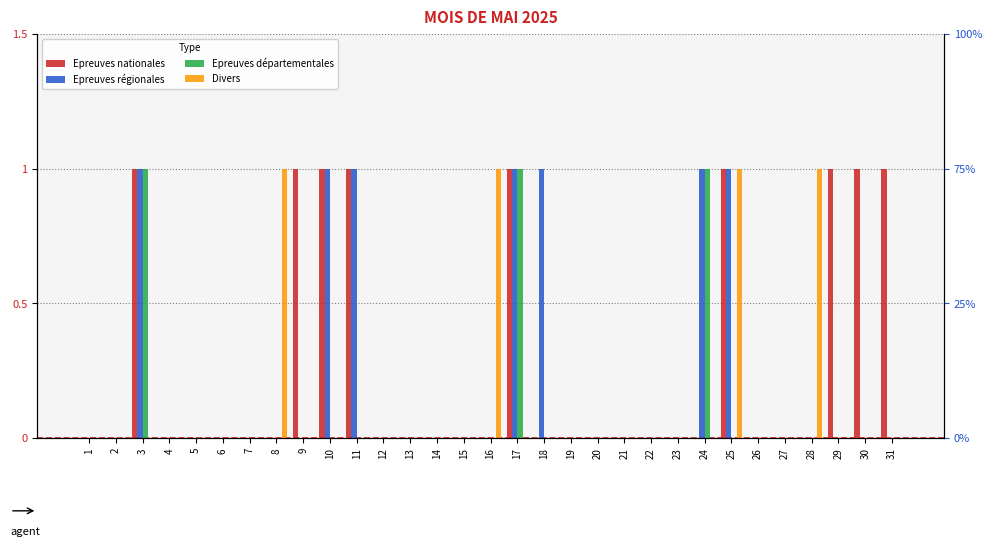

List the series in order of their overall mean, highest first.

Epreuves nationales, Epreuves régionales, Divers, Epreuves départementales